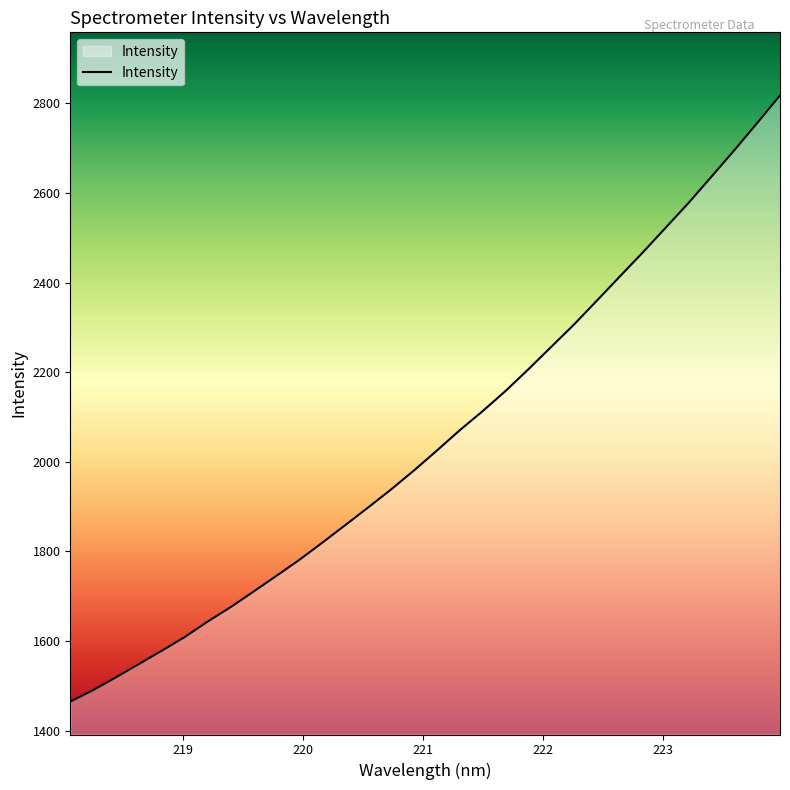

What is the greatest value displayed?

2817.7